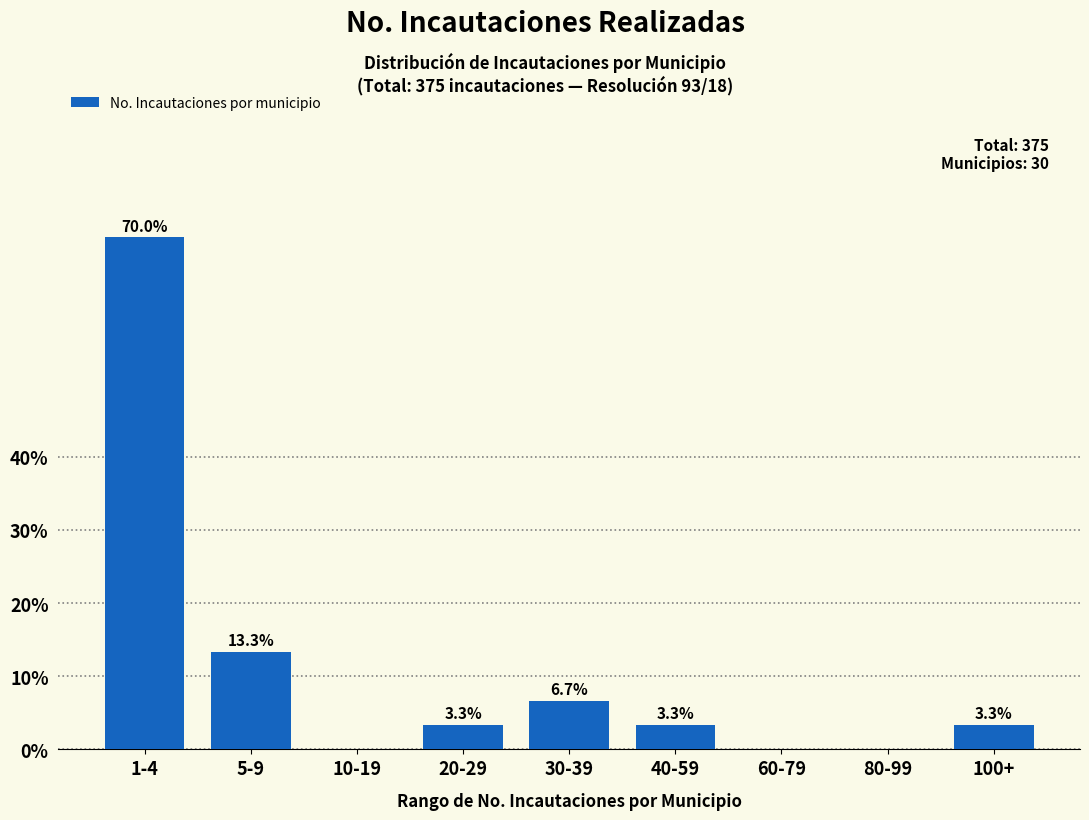

Reading right to left, list all the values displayed in this chart.

100+=3.3	80-99=0.0	60-79=0.0	40-59=3.3	30-39=6.7	20-29=3.3	10-19=0.0	5-9=13.3	1-4=70.0